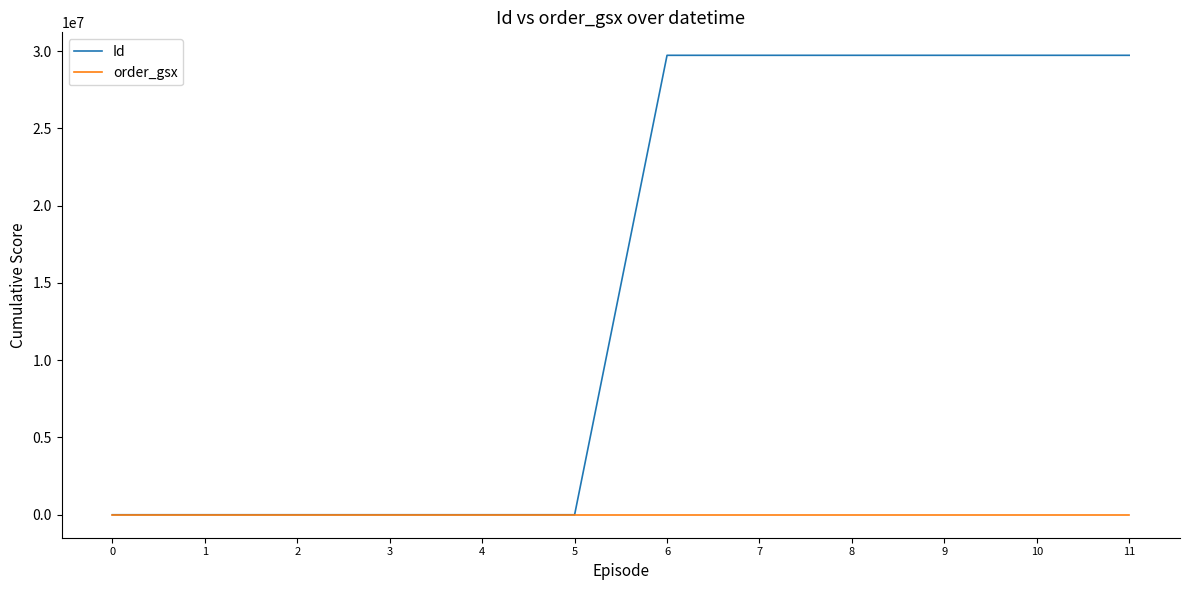

After their last crossing, which series has the higher values: Id or order_gsx?

Id